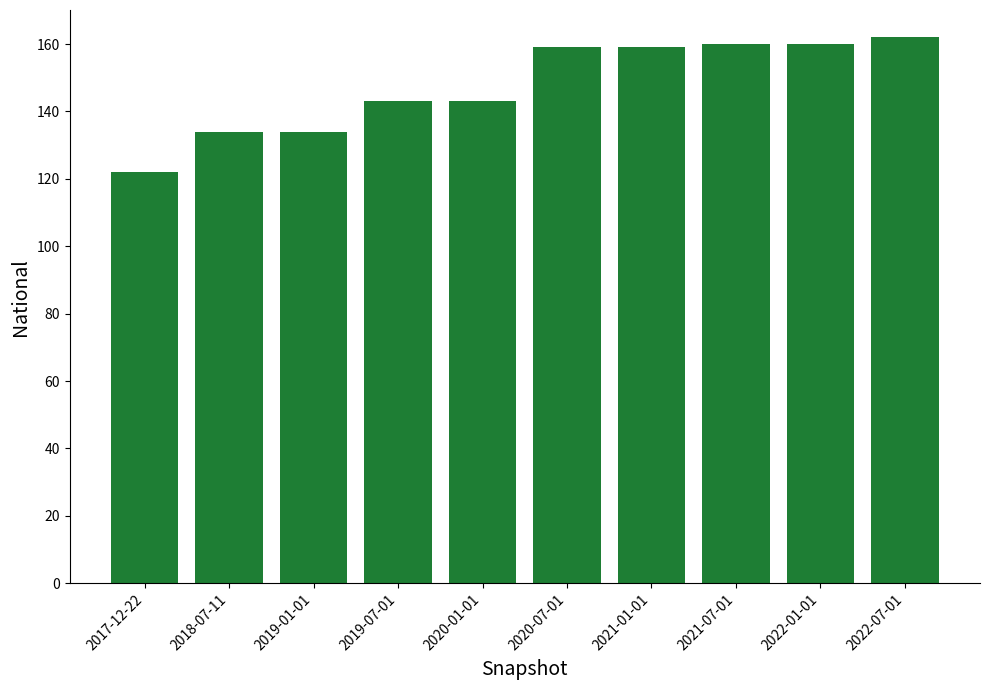

Count the number of categories in the chart.

10